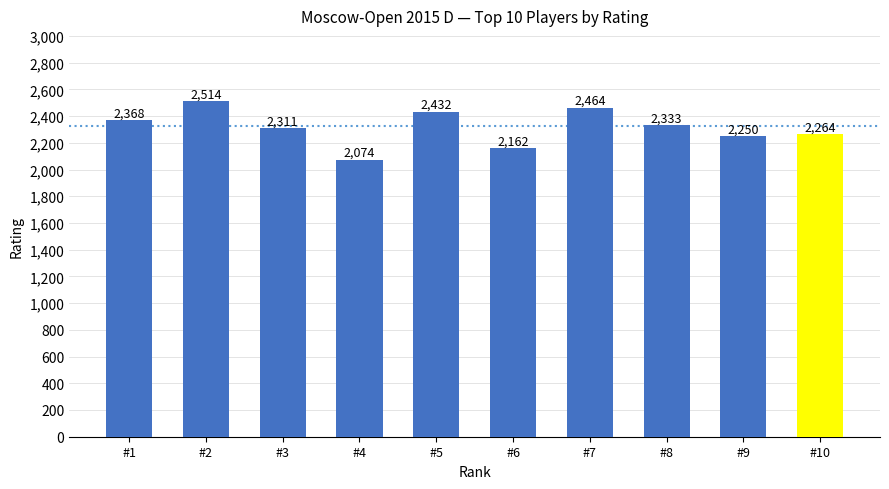

At which label is the value closest to 2294?

#3